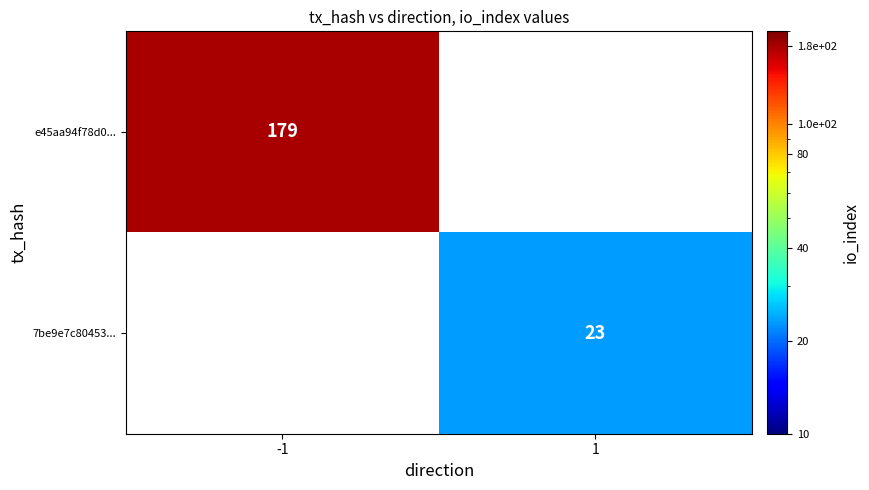

The e45aa94f78d0... series shows 124.2 at -1. True or false?

False